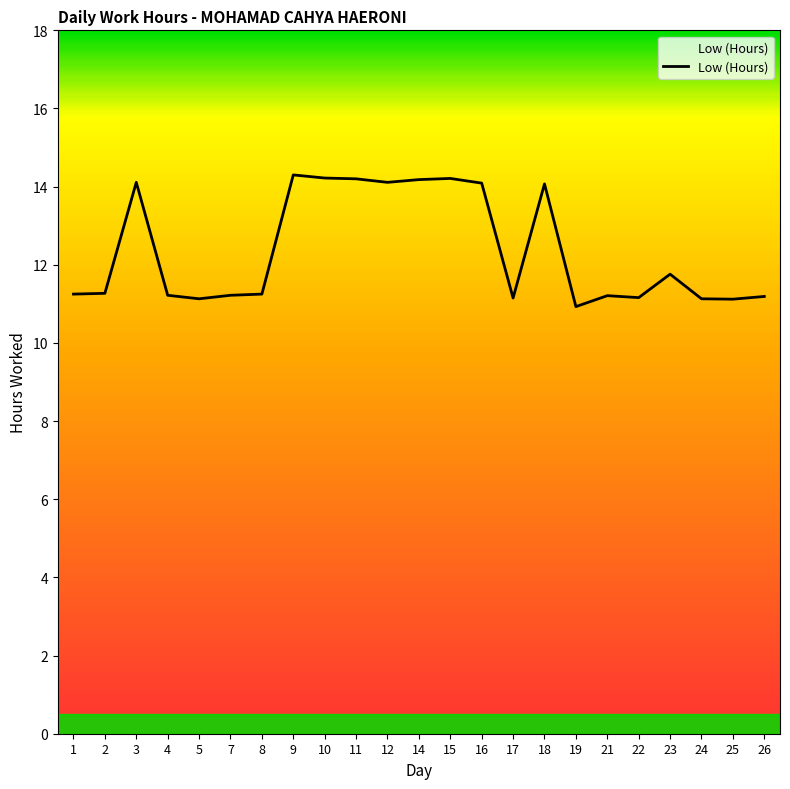

Does the chart display data point markers on the line(s)?

No